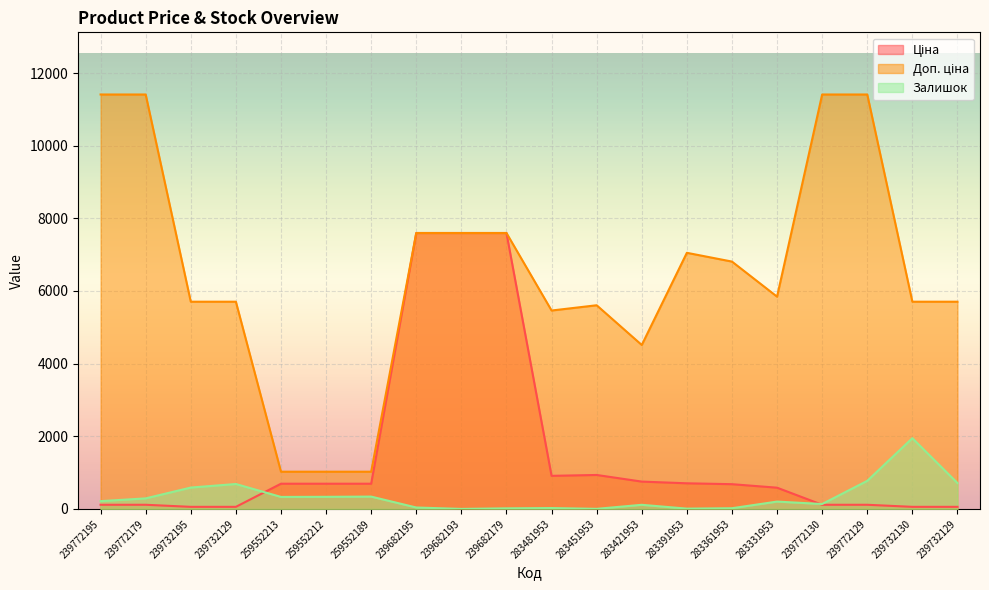

What is the label of the 15th point from the left?

283361953